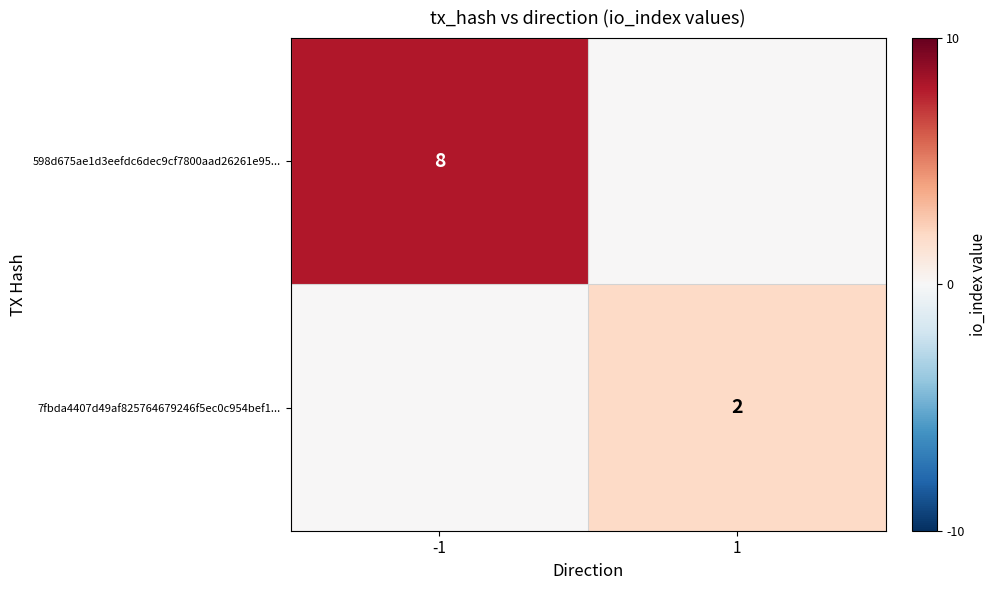

Is it true that 7fbda4407d49af825764679246f5ec0c954bef1... equals 2 at 1?

True